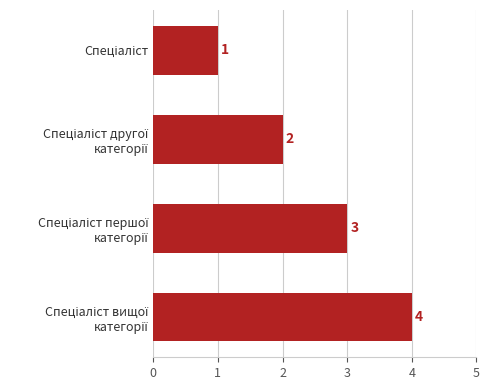

Count the values in the range 2 to 4.

3